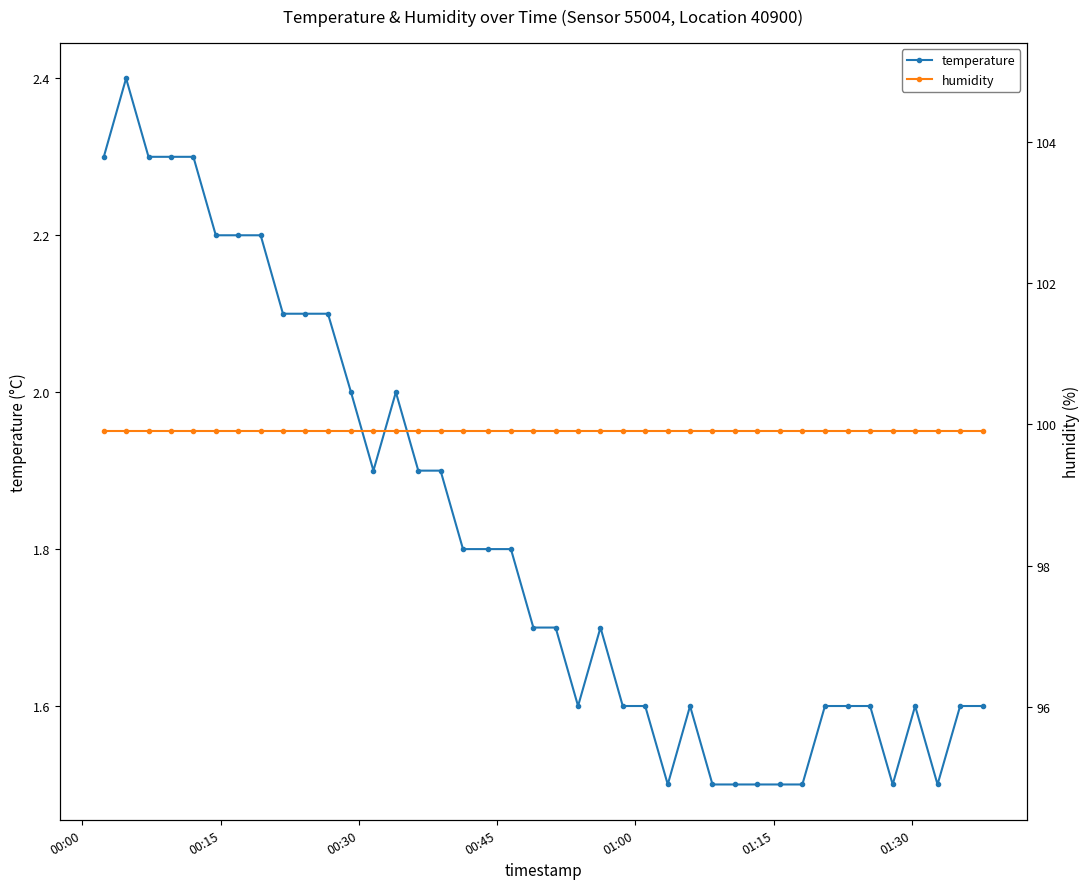

What is the maximum value shown in the chart?

99.9